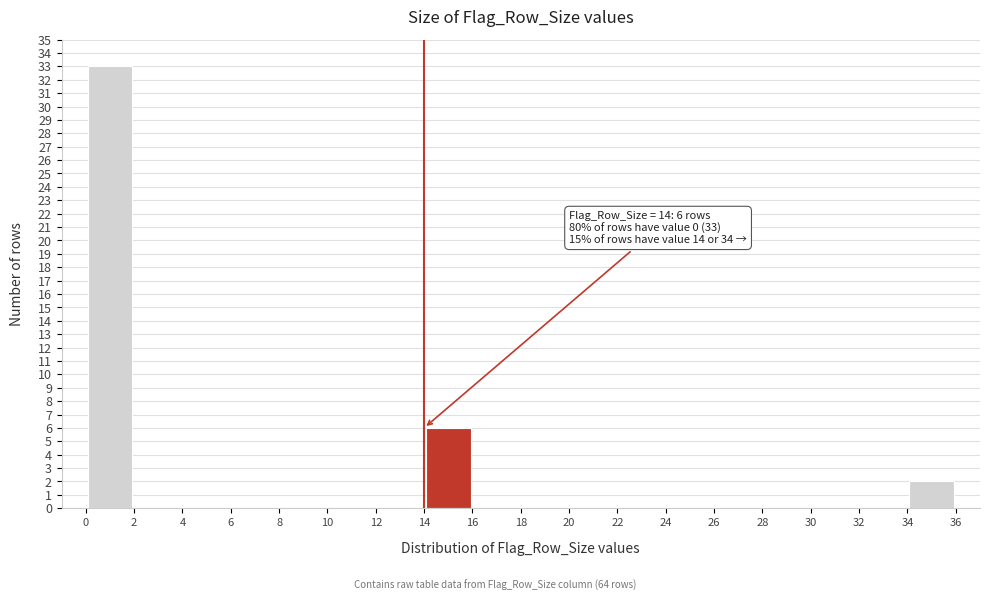

Over which range of the x-axis is the bar tallest?

0 to 2